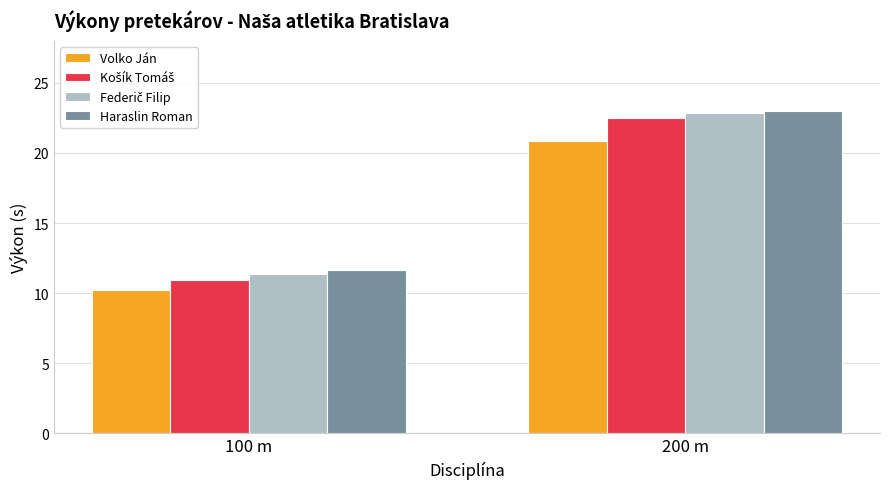

What is the sum of all Haraslin Roman values?

34.6